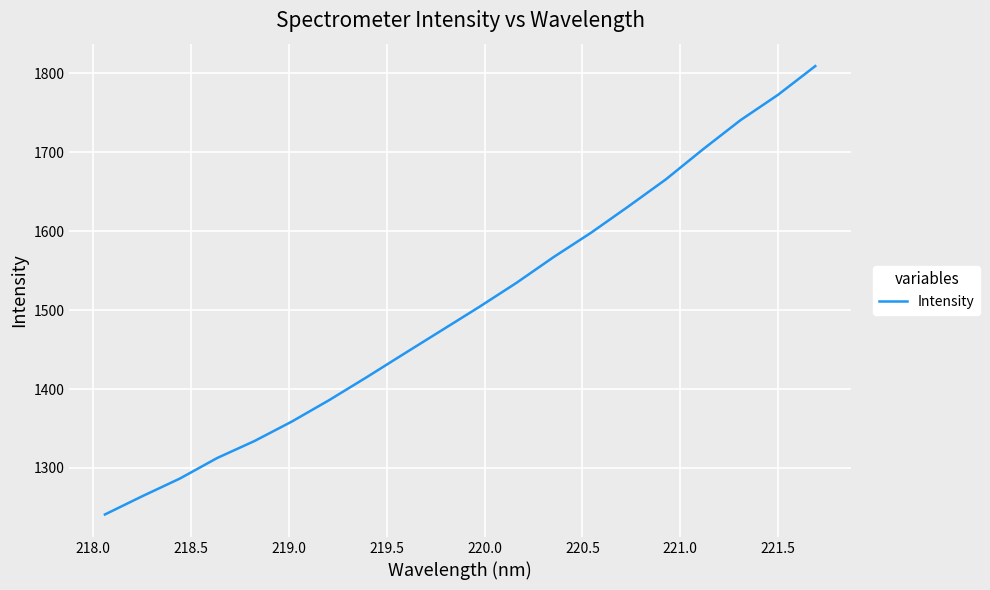

What is the greatest value displayed?

1809.3